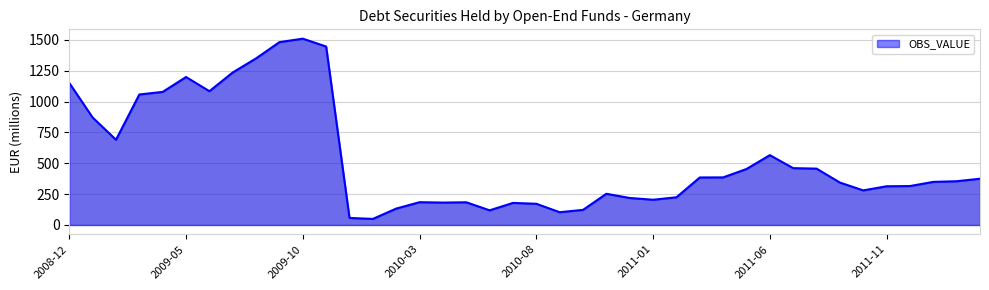

What is the minimum value shown in the chart?

49.2